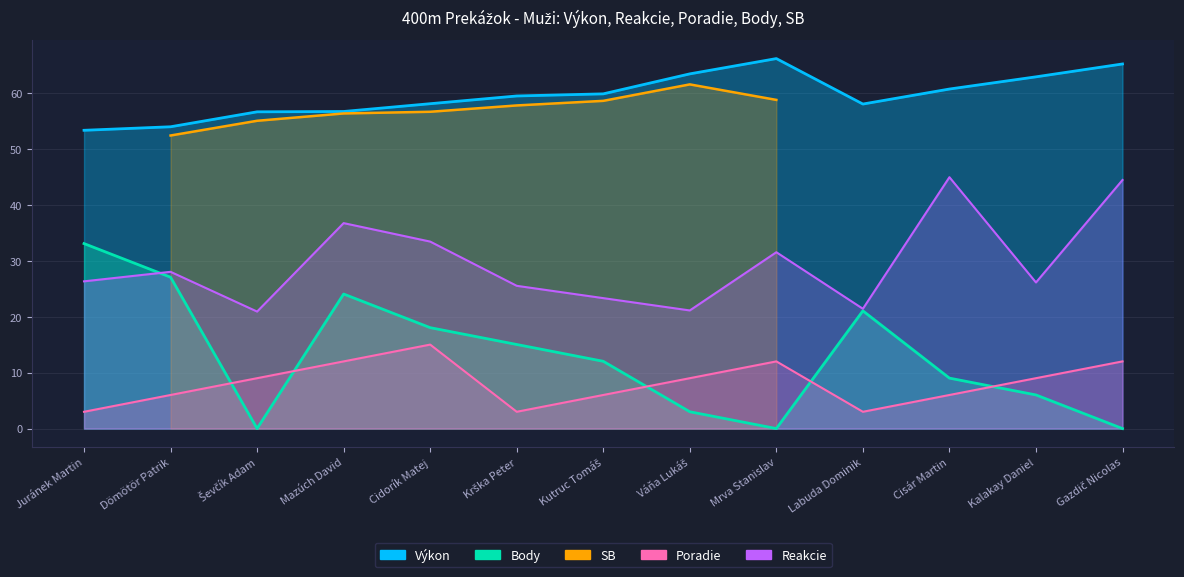

Between which two adjacent categories do Body and Poradie first intersect?

Dömötör Patrik and Ševčík Adam